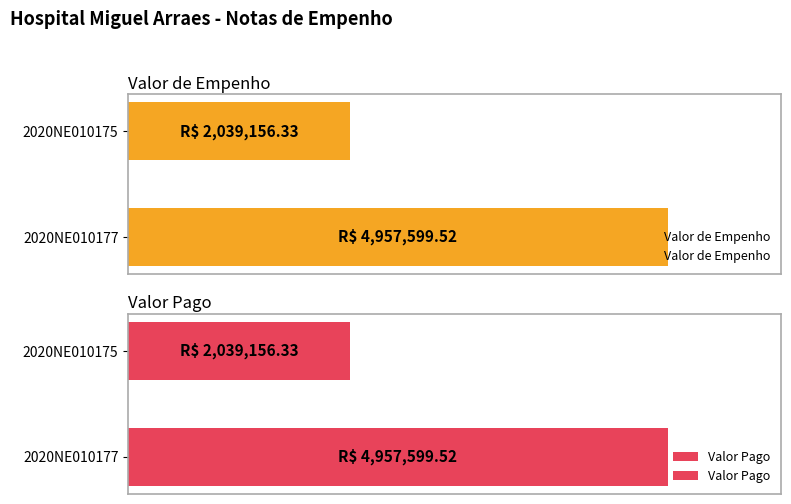

List the labels in order of Valor de Empenho value, largest first.

2020NE010177, 2020NE010175